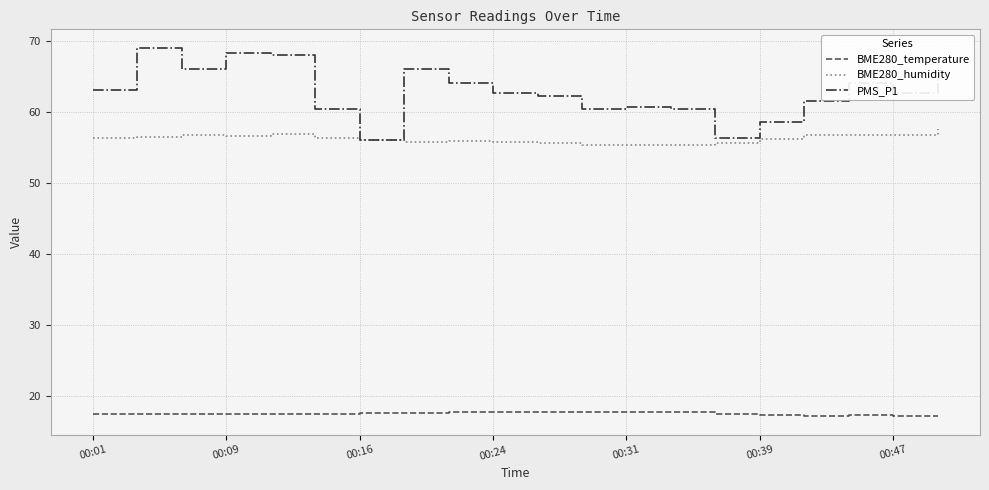

What is the greatest value displayed?

69.0